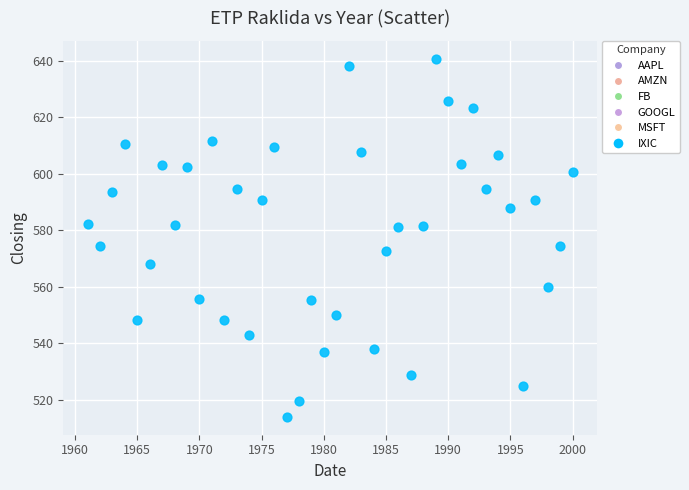

What is the range of Y values (max minus min)?

126.9